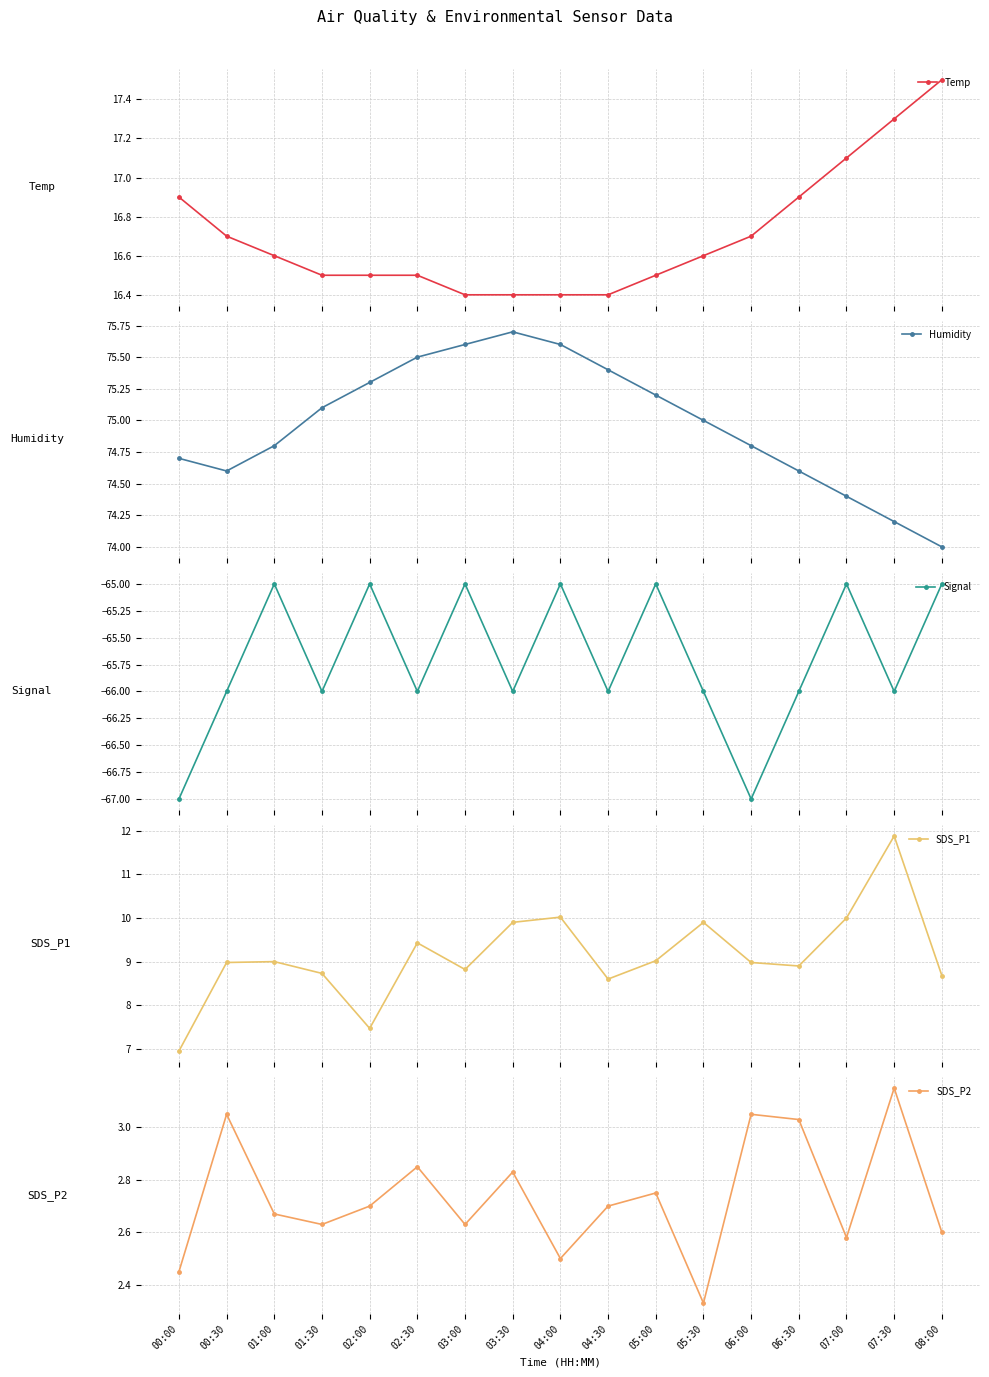

Between 04:00 and 08:00, which series saw the biggest shift?

Humidity